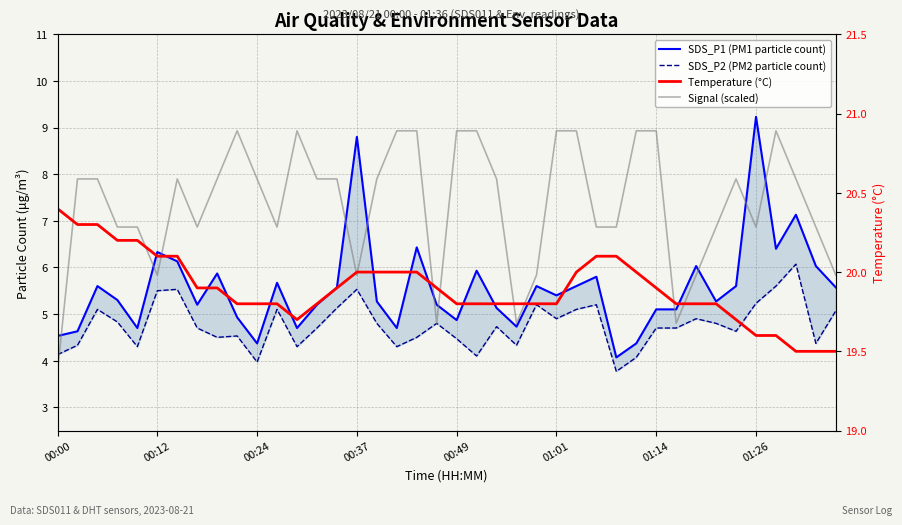

What is the minimum value shown in the chart?

3.8